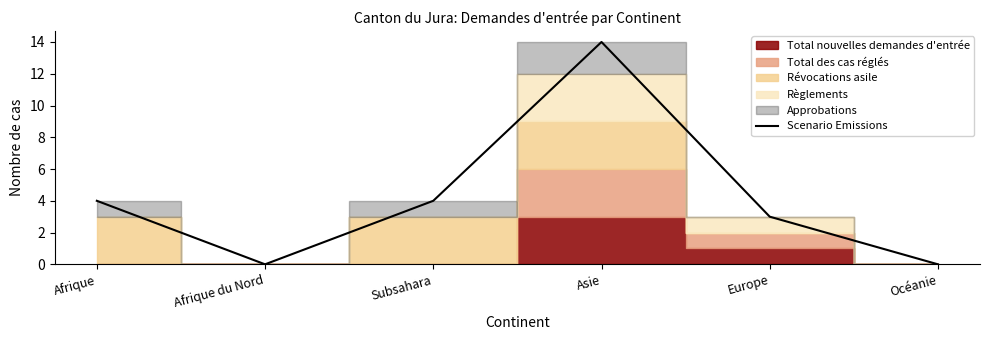

True or false: there are more than 0 points higher than both neighbors.

True